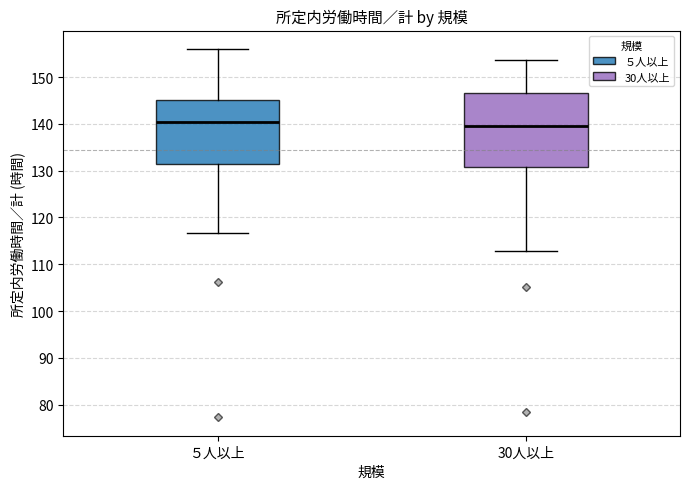

Reading left to right, transcribe this box plot: for each box, give where its median line is, the range the box spans, and where its two whiskers end, as read against the y-axis. The values are not printed on the chart, so give them approximately, as read against the axis.

５人以上: median 140, box 131 to 145, whiskers 117 to 156
30人以上: median 140, box 131 to 147, whiskers 113 to 154